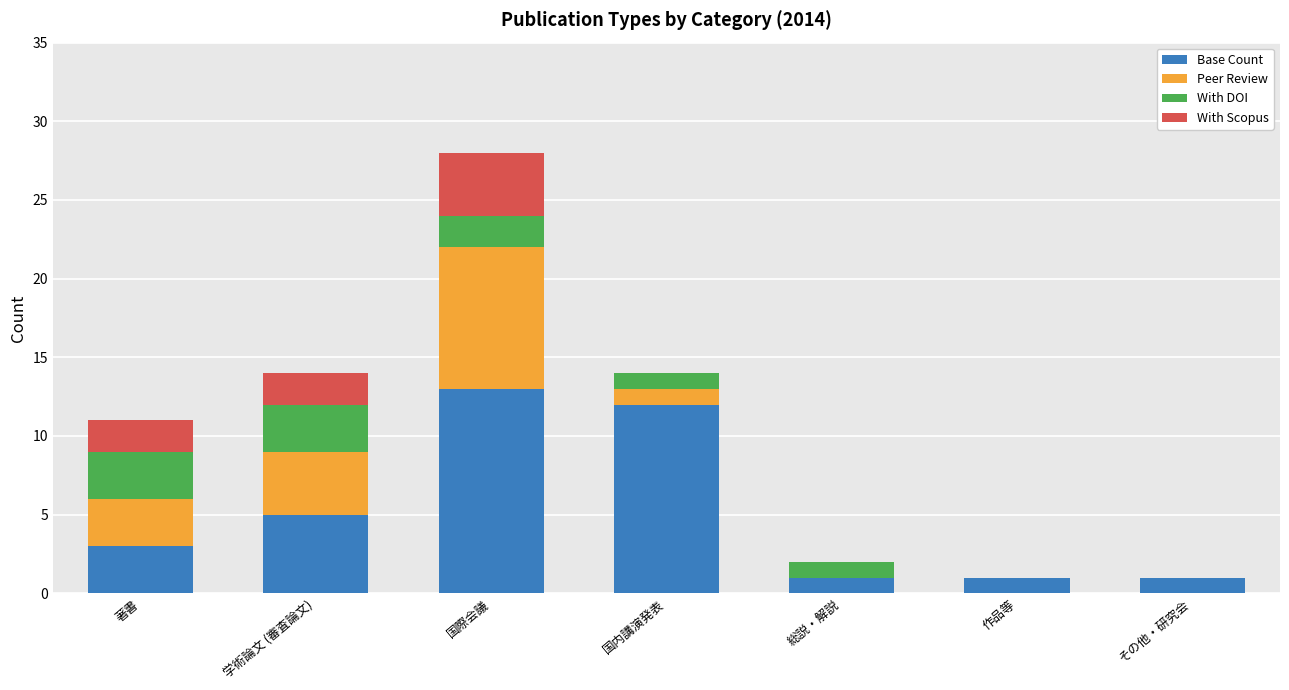

What is the maximum value for Base Count?

13